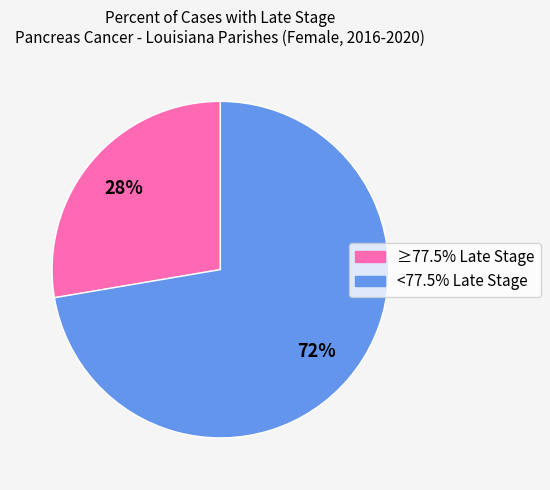

What is the ratio of the value at ≥77.5% Late Stage to the value at <77.5% Late Stage?

0.4